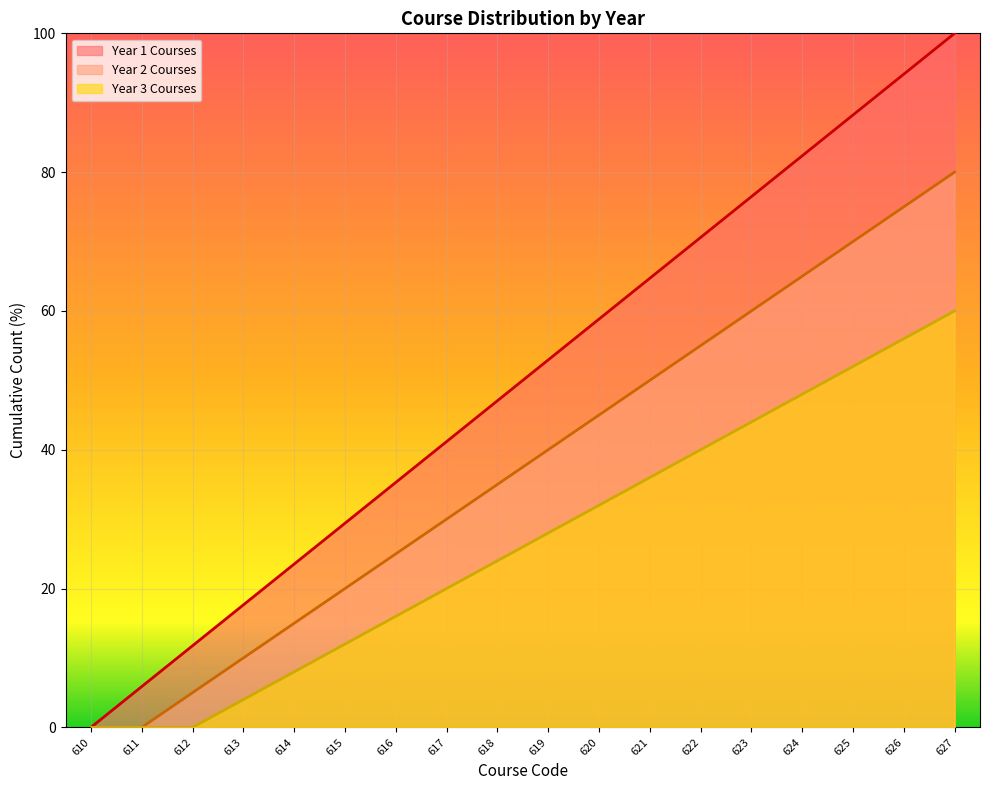

What is the sum of the Year 3 values at 620 and 616?

48.0